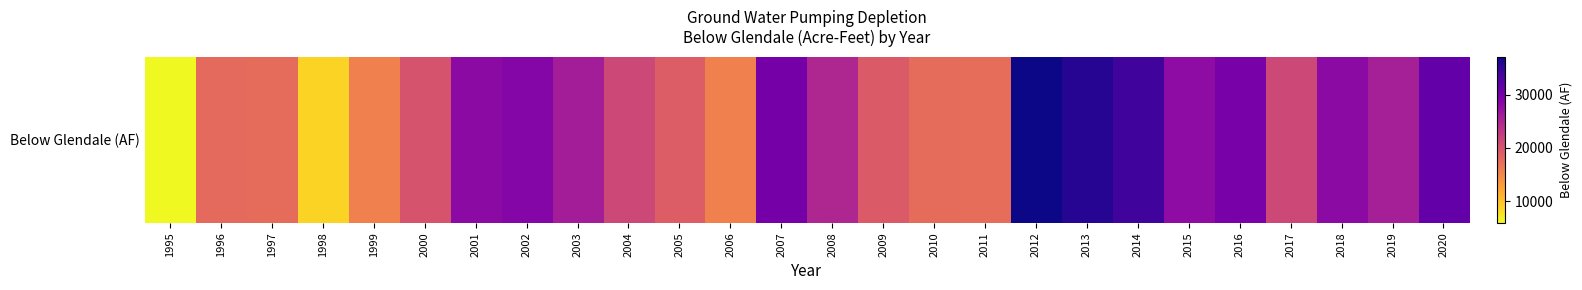

What value does the data have at 2008?

24815.1